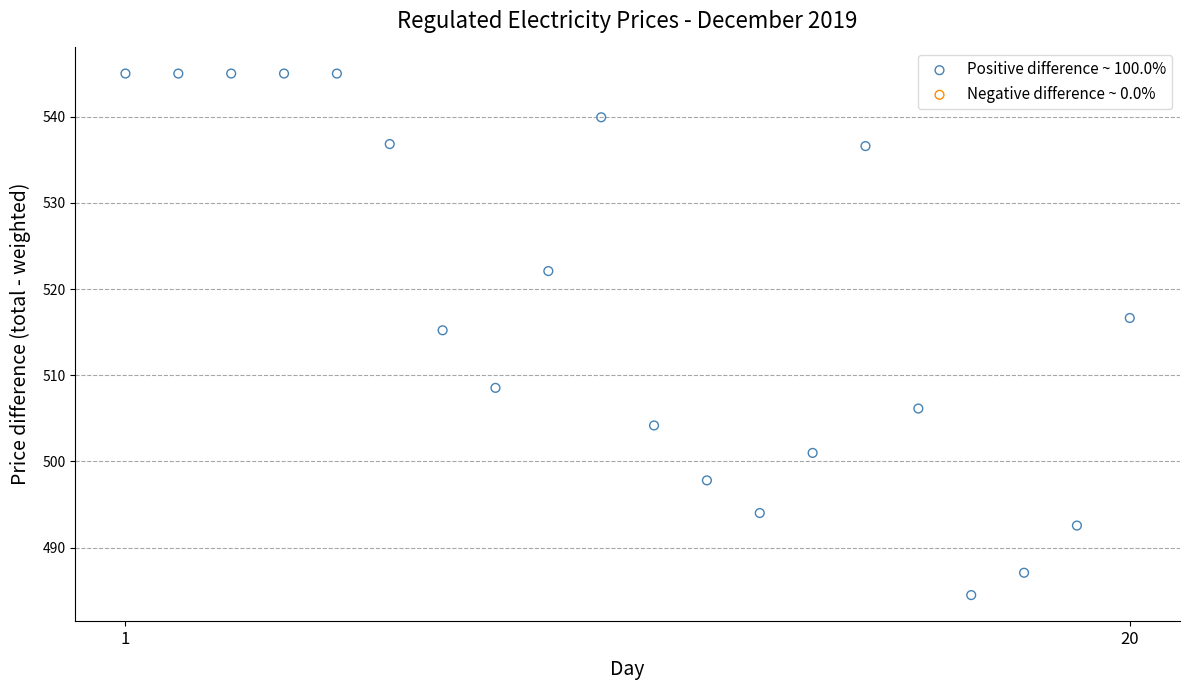

What is the range of X values (max minus min)?

19.0